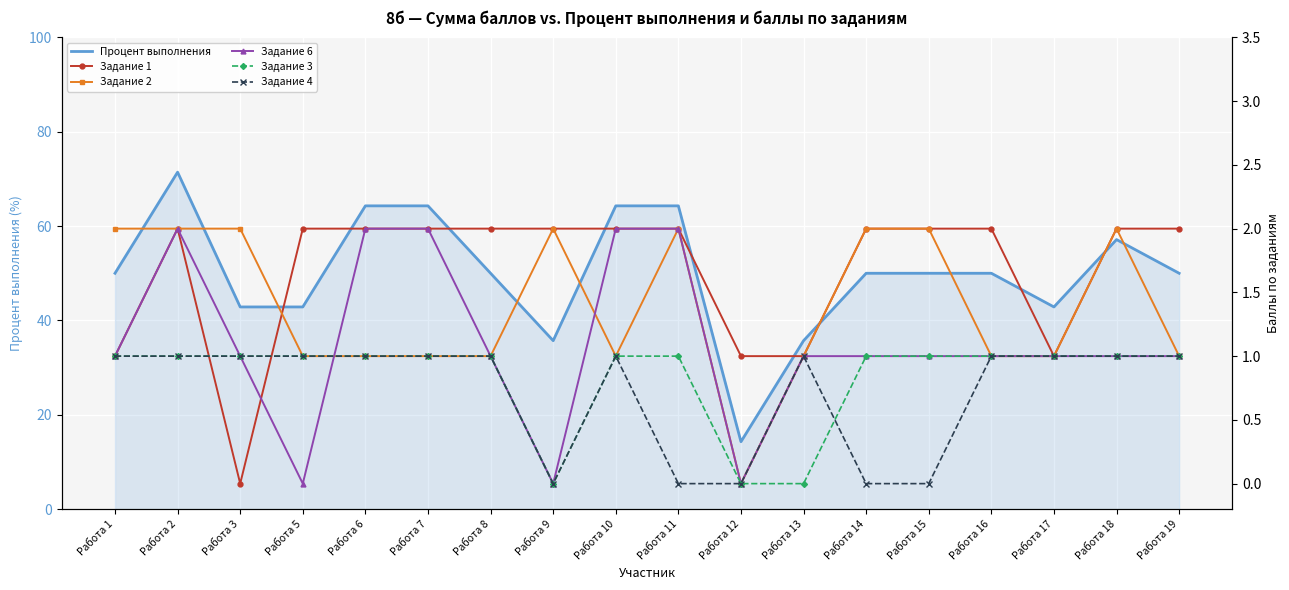

How many distinct data groups are displayed?

6